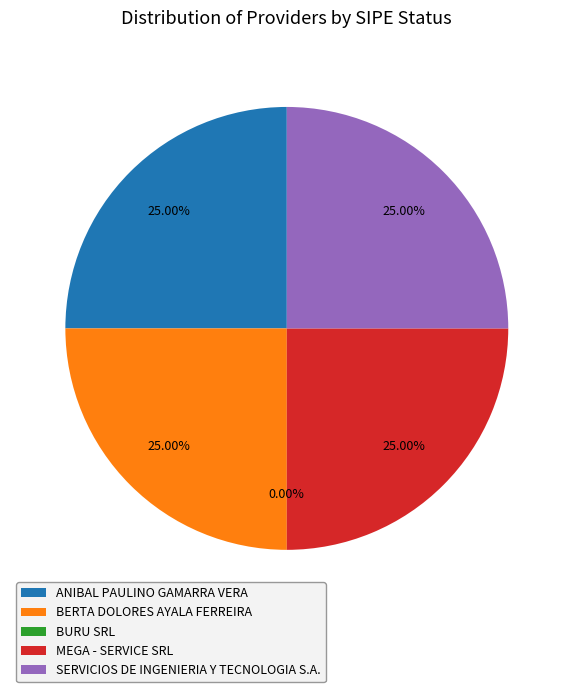

Is it true that ANIBAL PAULINO GAMARRA VERA is 14% of the pie?

False